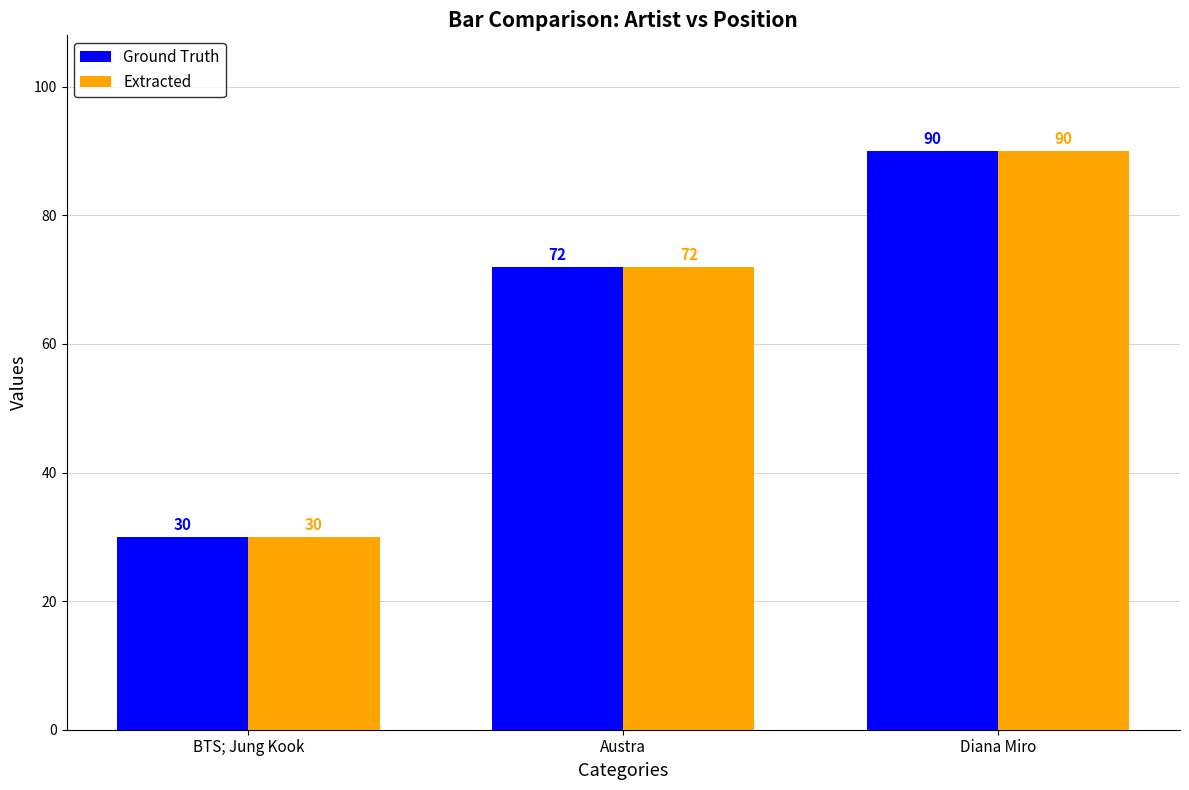

How many distinct data groups are displayed?

2